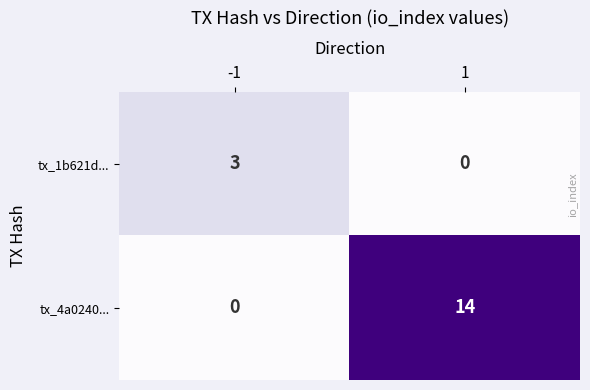

Reading left to right, extract all data points from this chart.

tx_1b621d...: -1=3	1=0
tx_4a0240...: -1=0	1=14